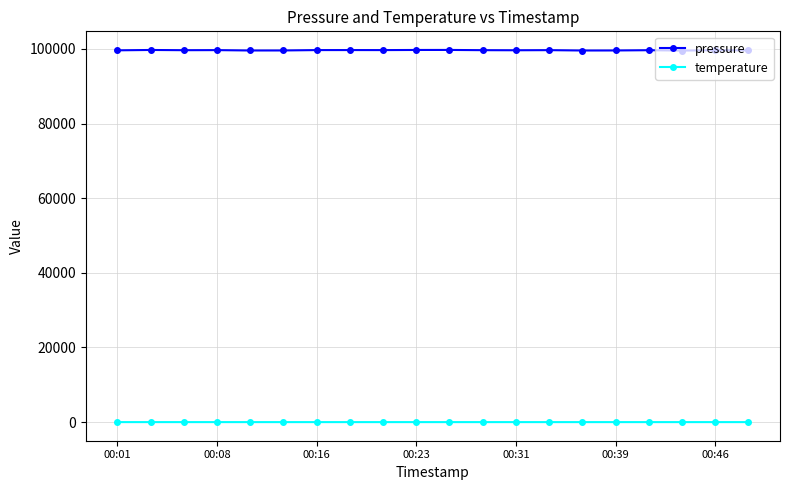

What is the maximum value for temperature?

4.8